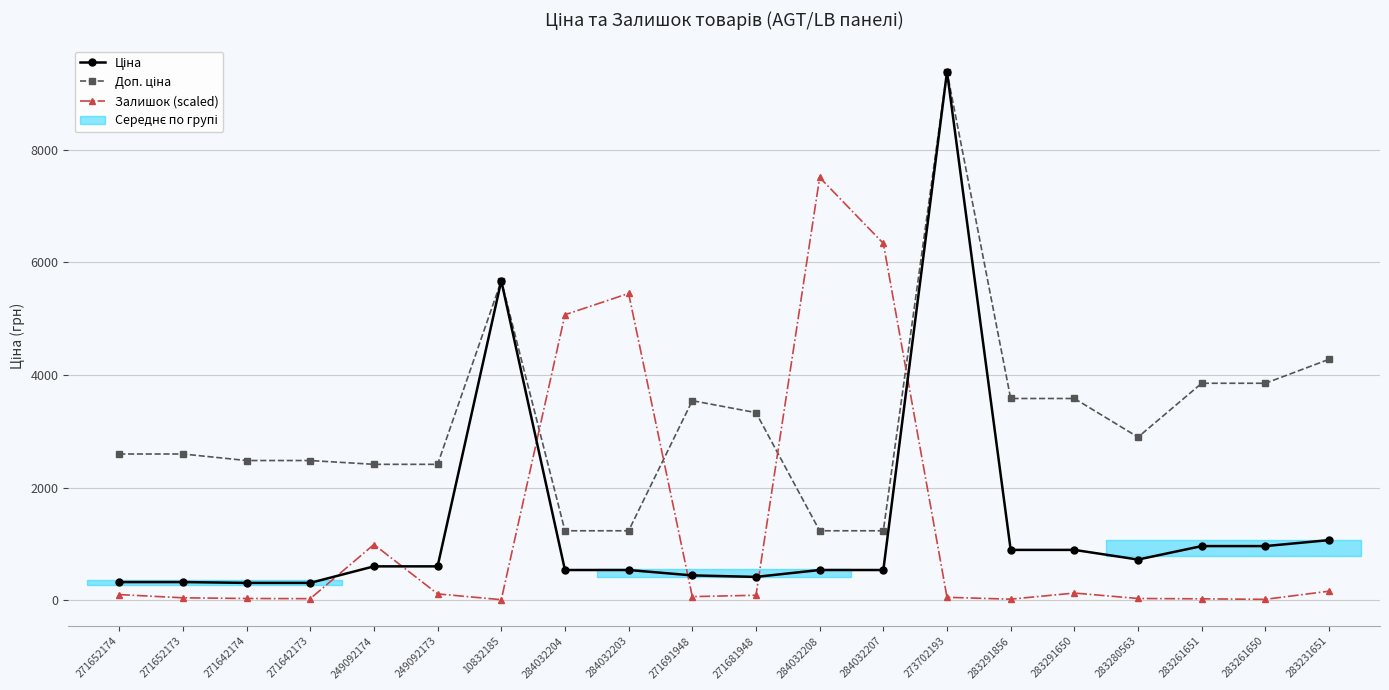

Rank the categories by Ціна value from lowest to highest.

271642174, 271642173, 271652174, 271652173, 271681948, 271691948, 284032204, 284032203, 284032208, 284032207, 249092174, 249092173, 283280563, 283291856, 283291650, 283261651, 283261650, 283231651, 10832185, 273702193